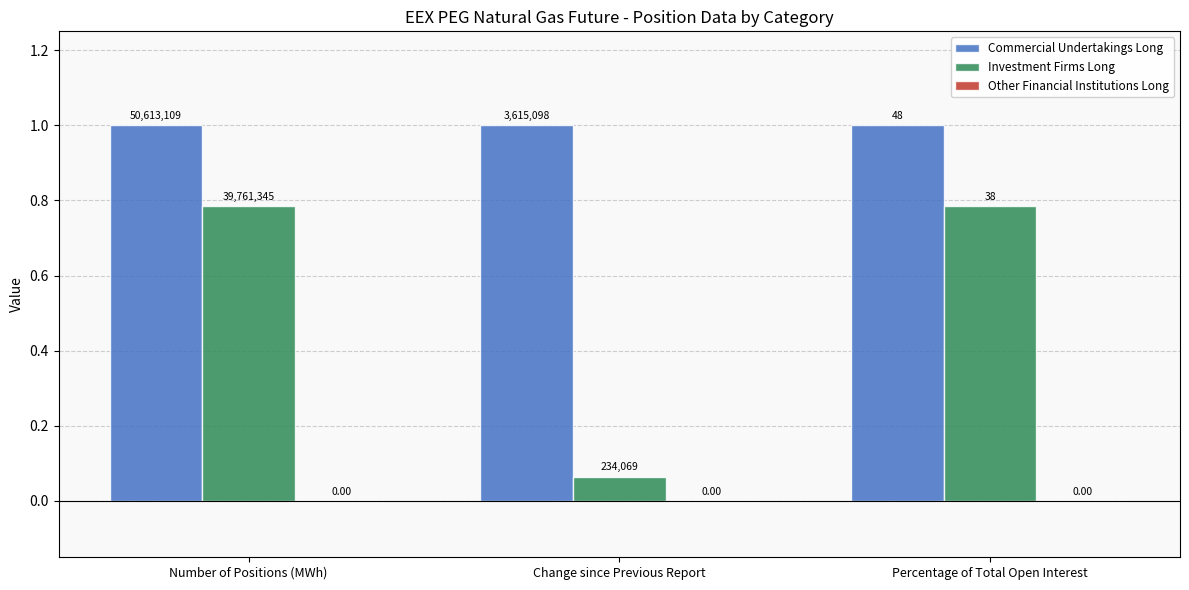

How many bars are there in each group?

2